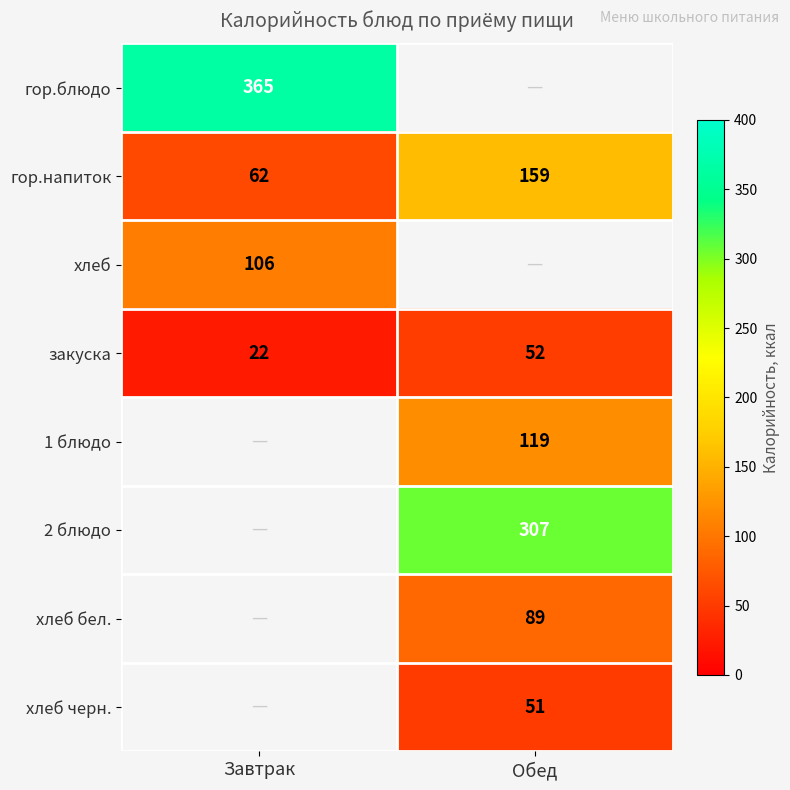

Is it true that 1 блюдо equals 119 at Обед?

True